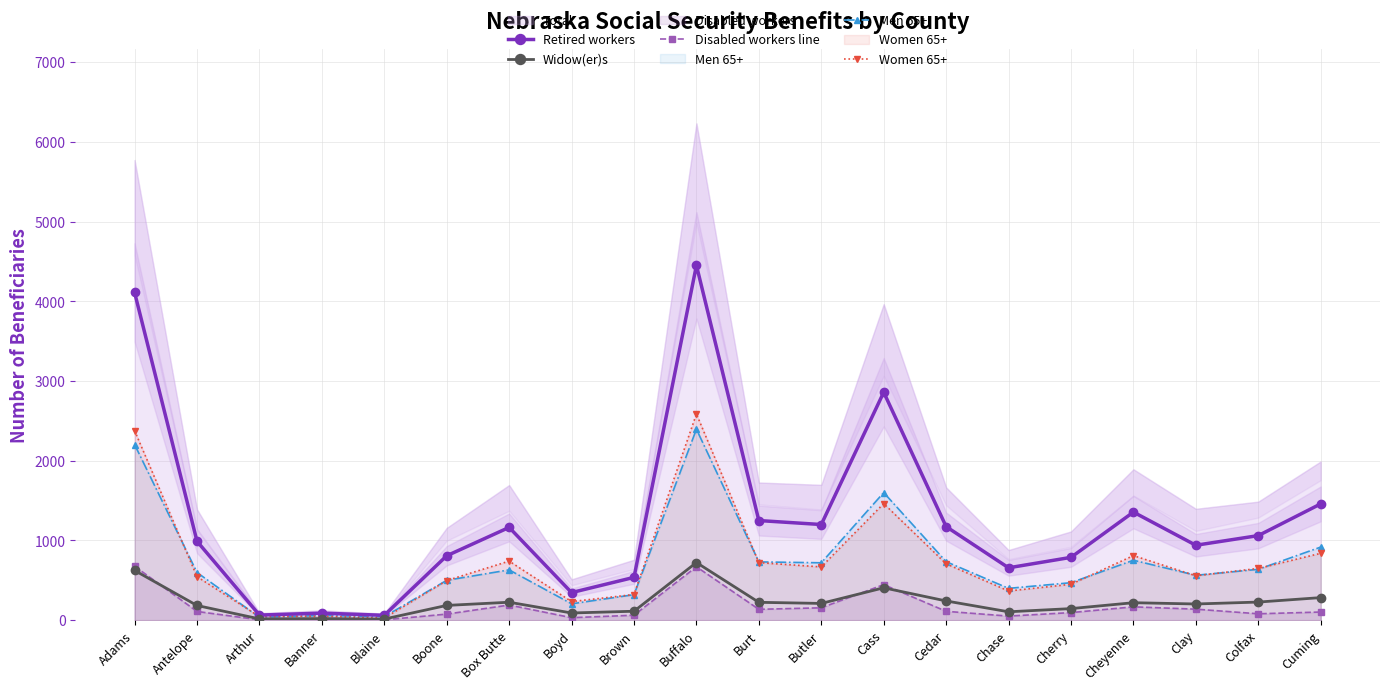

True or false: Disabled workers line and Women 65+ cross at least once.

False